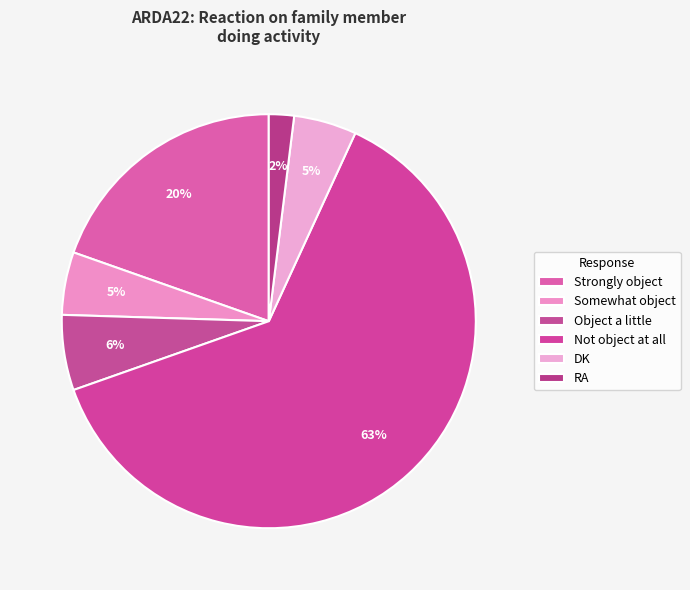

What is the change in value from Object a little to DK?

-1